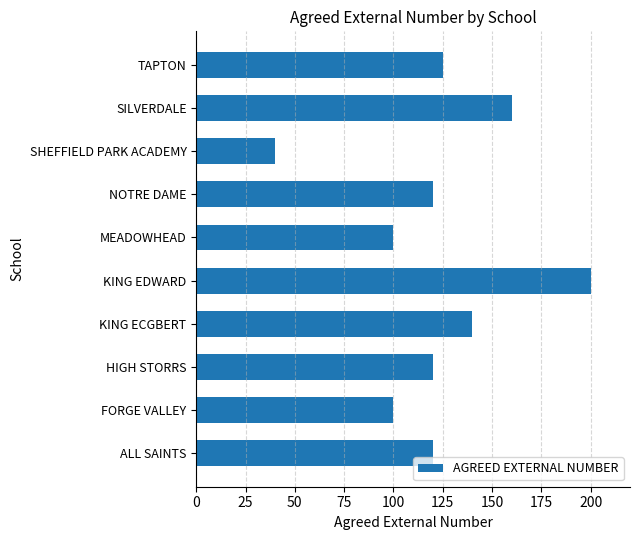

Read the value at KING EDWARD.

200